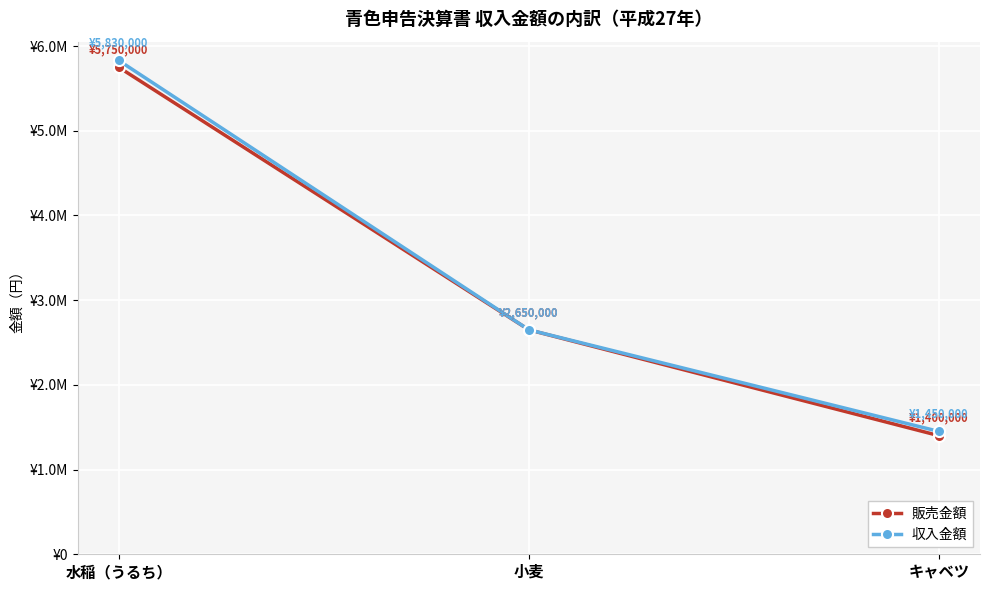

Between 小麦 and キャベツ, which series saw the biggest shift?

販売金額